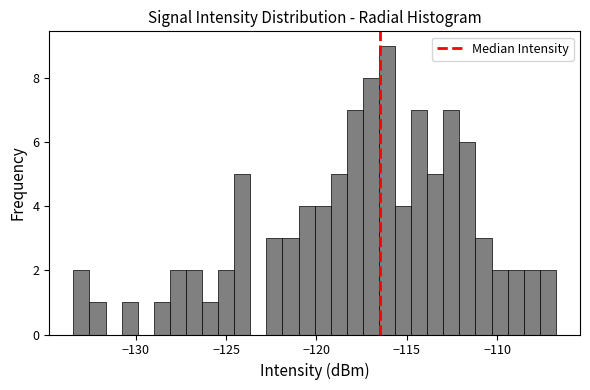

Around what value on the x-axis is the tallest bar? Give the approximate position of its centre, as read against the axis.

-116.0